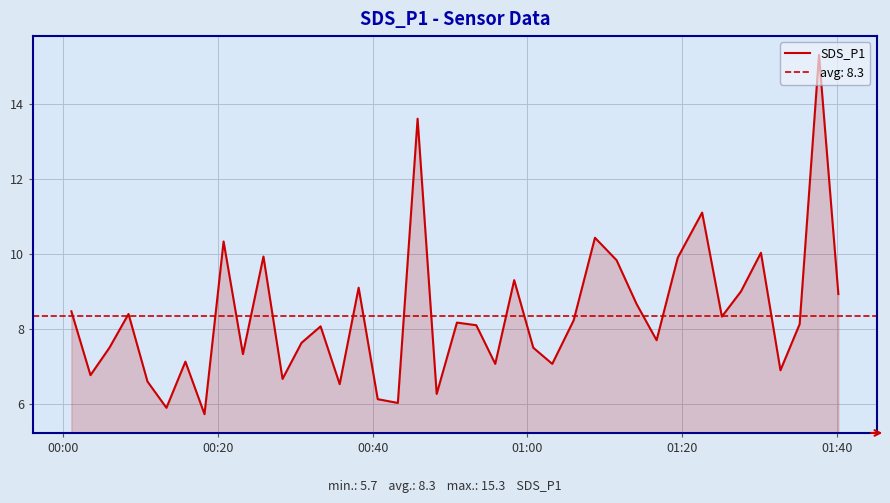

What is the minimum value shown in the chart?

5.7